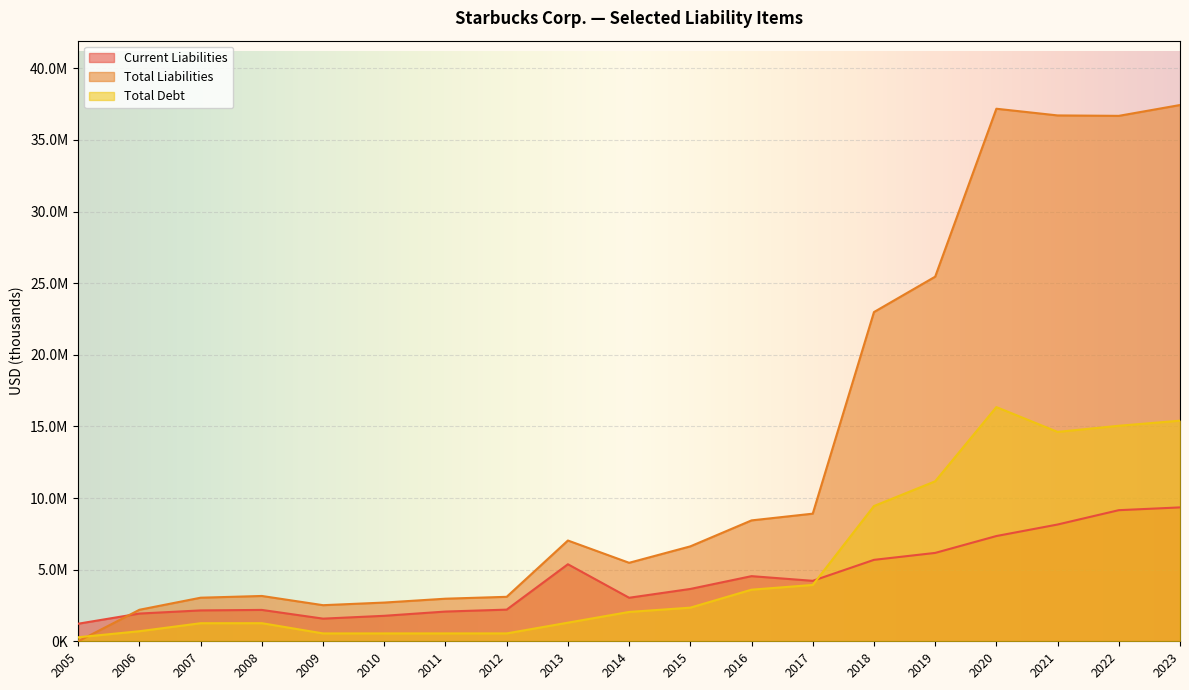

Reading right to left, transcribe all the data shown in this chart.

Current Liabilities: 2023=9345300	2022=9151800	2021=8151400	2020=7346800	2019=6168700	2018=5684200	2017=4220700	2016=4546900	2015=3653500	2014=3038700	2013=5377300	2012=2209800	2011=2075800	2010=1779100	2009=1581000	2008=2189700	2007=2155566	2006=1935620	2005=1226996
Total Liabilities: 2023=37433300	2022=36677100	2021=36707100	2020=37173900	2019=25450600	2018=22980600	2017=8908600	2016=8438800	2015=6626300	2014=5479200	2013=7034400	2012=3104700	2011=2973100	2010=2703600	2009=2519900	2008=3163400	2007=3042461	2006=2200435	2005=0
Total Debt: 2023=15399700	2022=15043900	2021=14615800	2020=16348300	2019=11167000	2018=9440100	2017=3932600	2016=3602200	2015=2347500	2014=2048300	2013=1299400	2012=549600	2011=549500	2010=549400	2009=549500	2008=1263300	2007=1261144	2006=702720	2005=280618